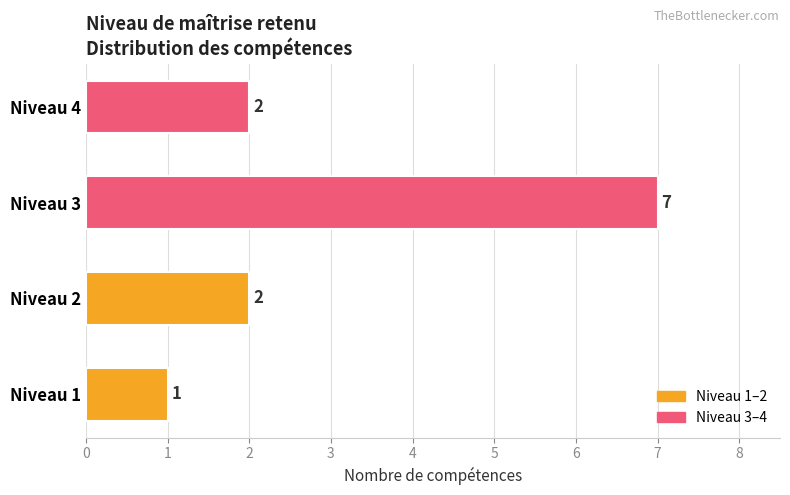

Which category has the lowest value across all series?

Niveau 1